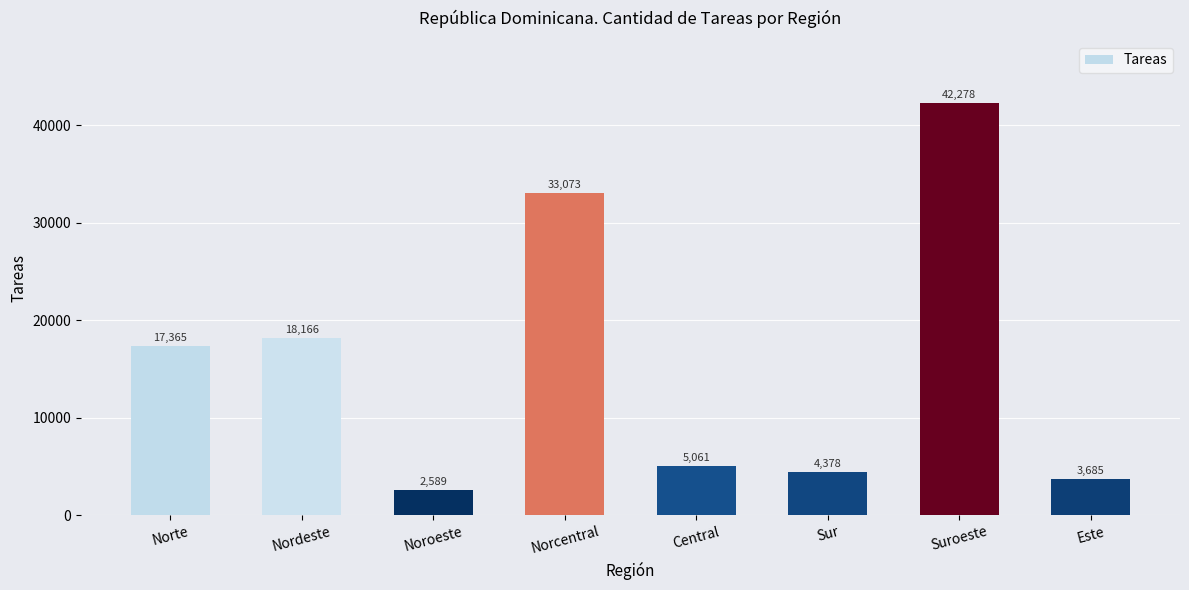

The chart shows a value of 4377.8 at Sur. True or false?

True